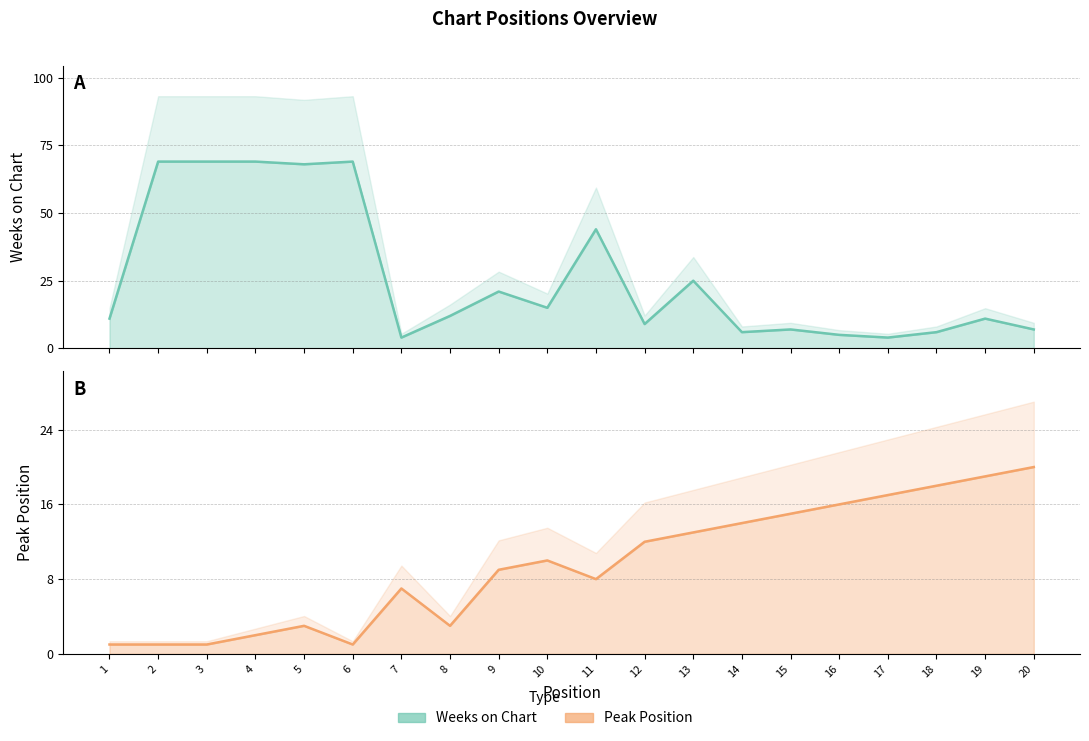

What is the maximum value shown in the chart?

69